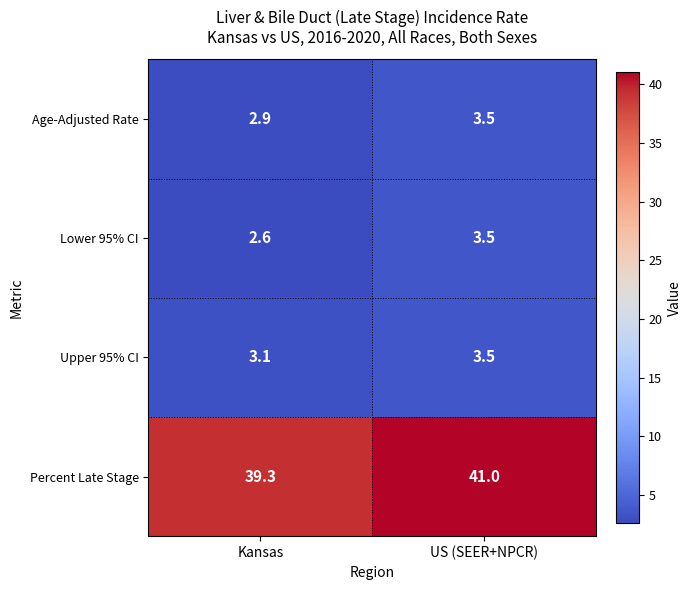

What value does the Upper 95% CI series have at US (SEER+NPCR)?

3.5